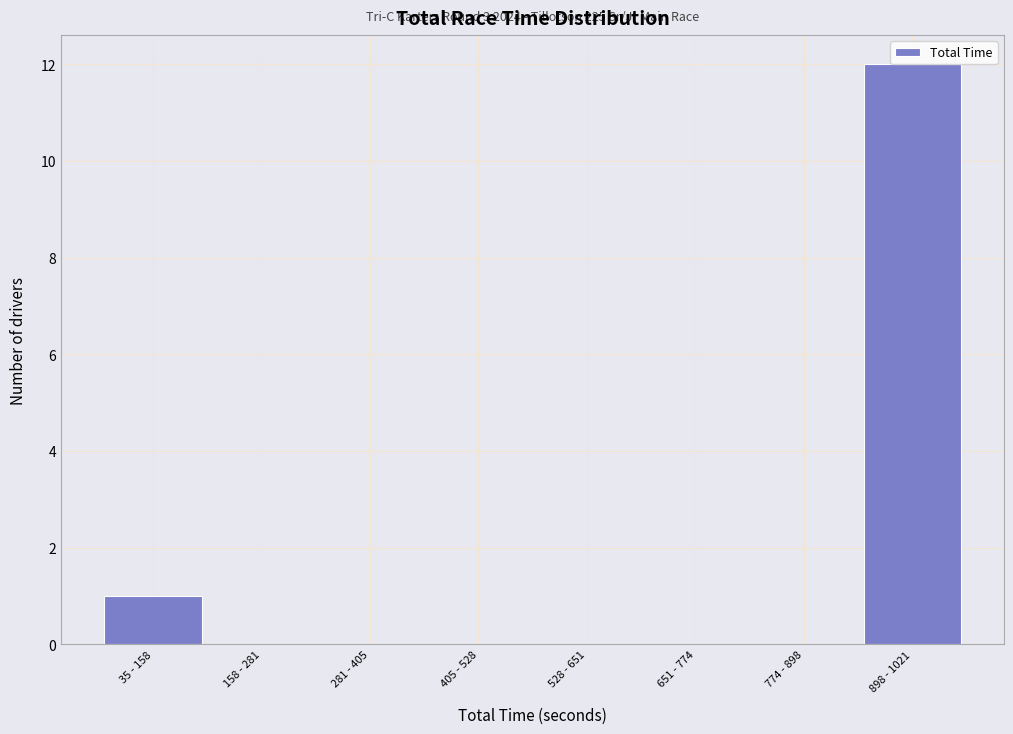

At which category does the chart reach its peak across all series?

898 - 1021